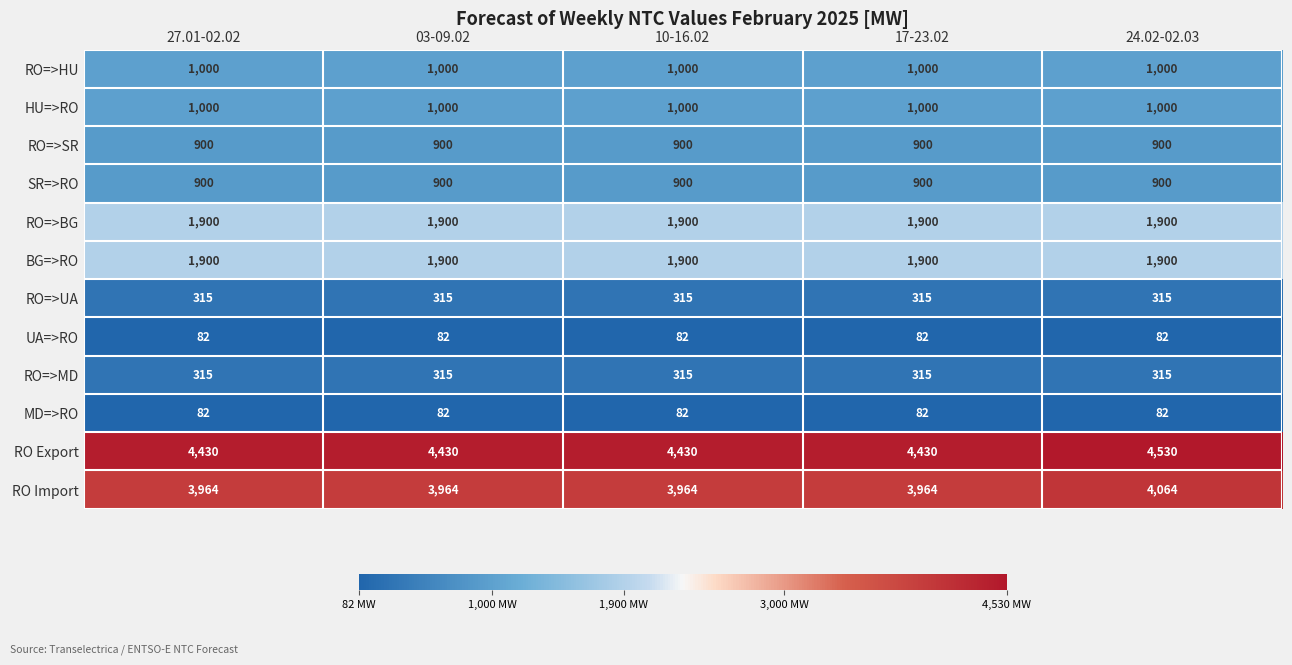

Read the UA=>RO value at 17-23.02.

82